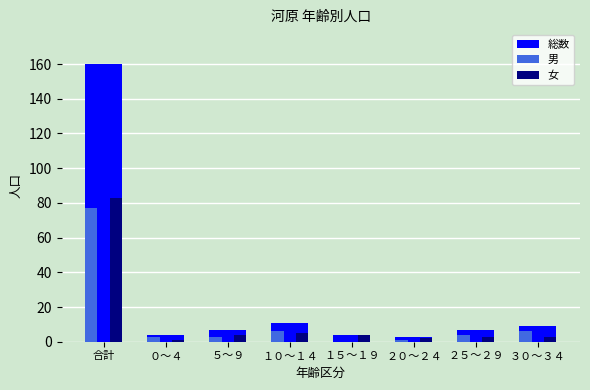

What is the total value across all series at ５～９?

14